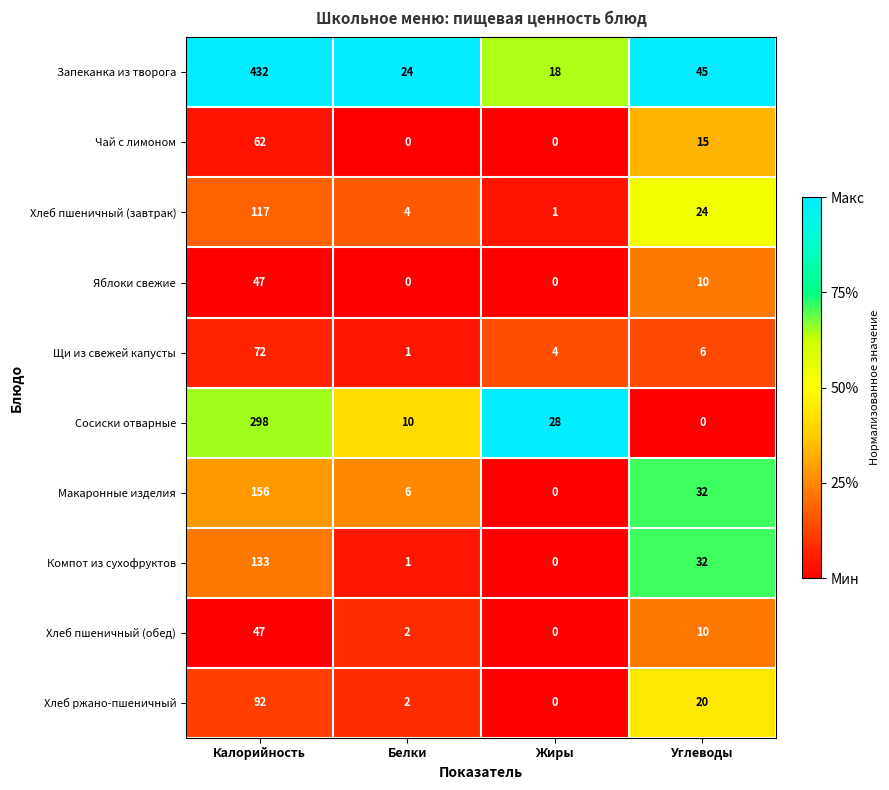

Is it true that Сосиски отварные equals 10 at Белки?

True